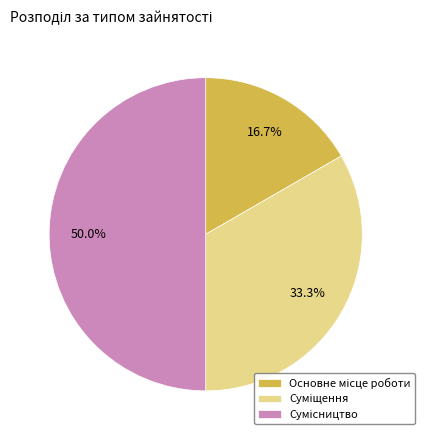

Count the number of slices in the pie.

3